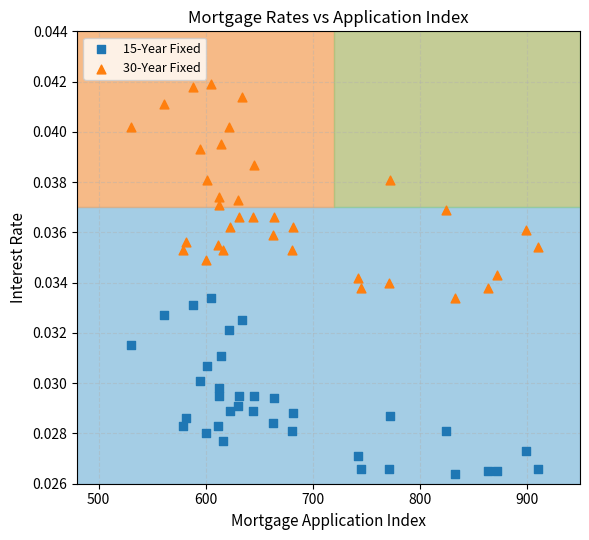

Which series has the largest Y range (max minus min)?

30-Year Fixed